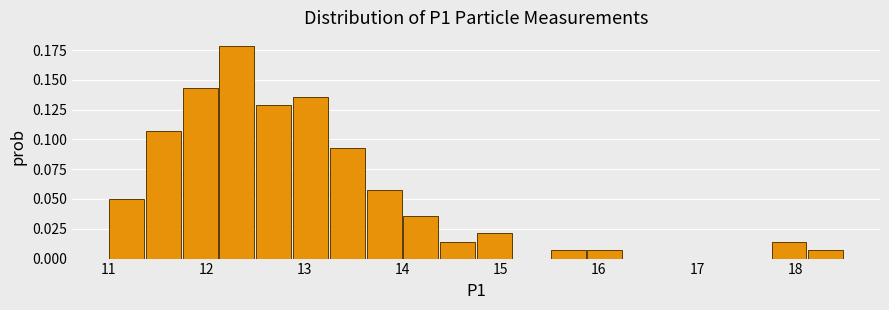

Around what value on the x-axis is the tallest bar? Give the approximate position of its centre, as read against the axis.

12.3